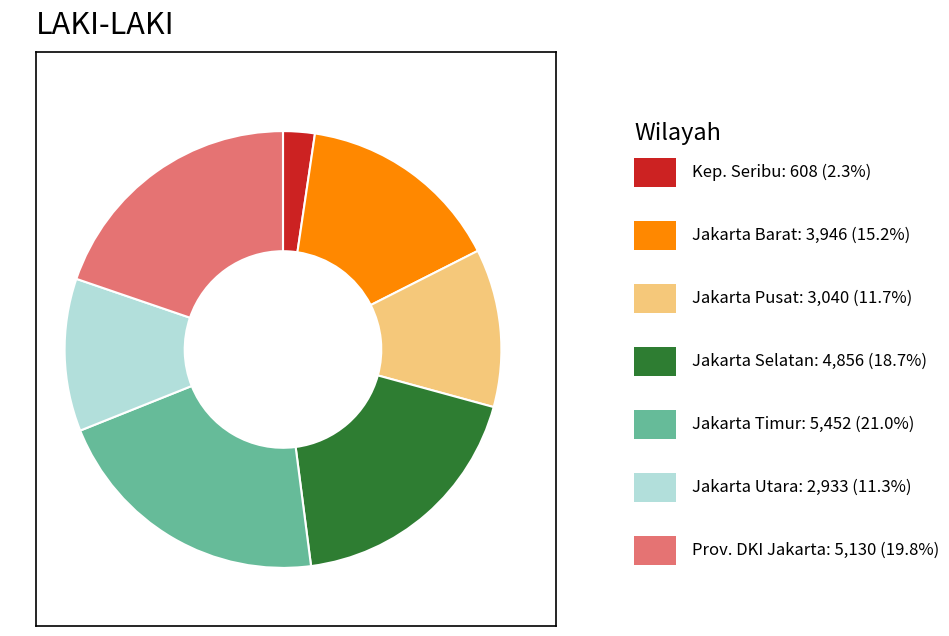

Does any single category account for the majority?

No